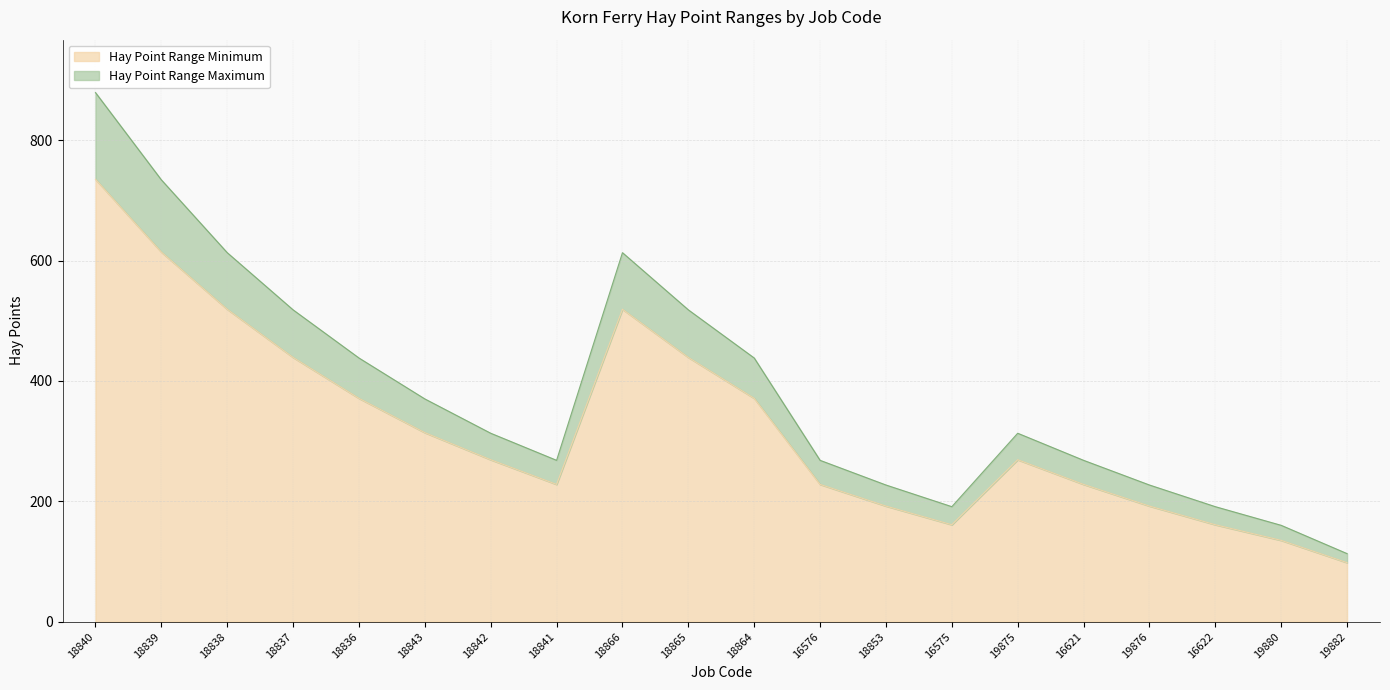

True or false: Hay Point Range Maximum and Hay Point Range Minimum intersect in this chart.

False